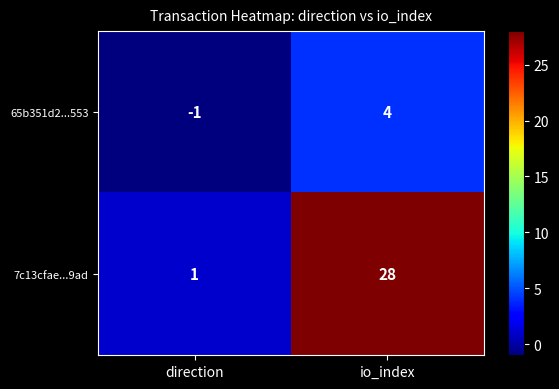

The 7c13cfae...9ad series shows 1 at direction. True or false?

True